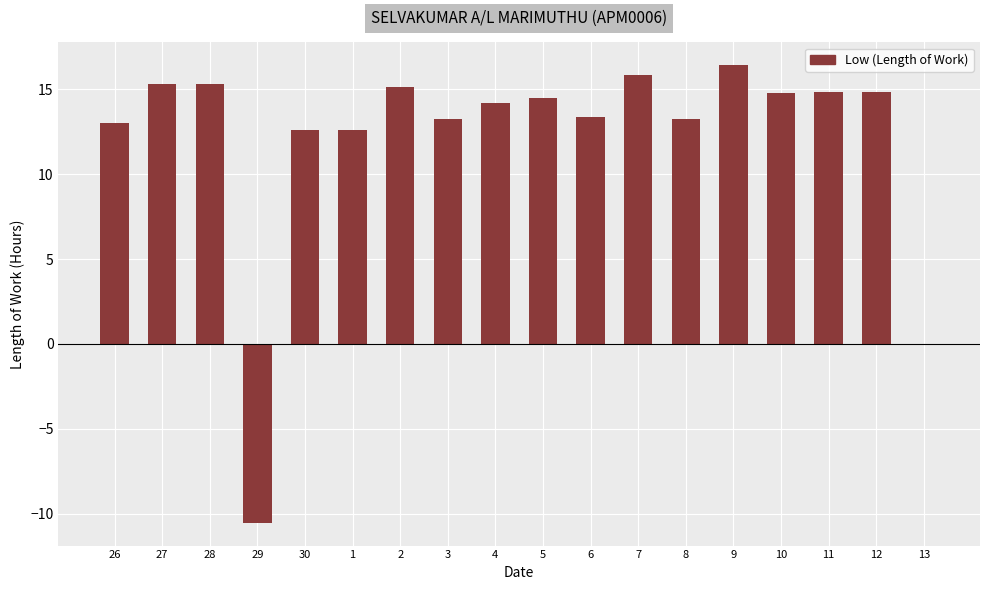

Where is the data nearest to the value 2?

13